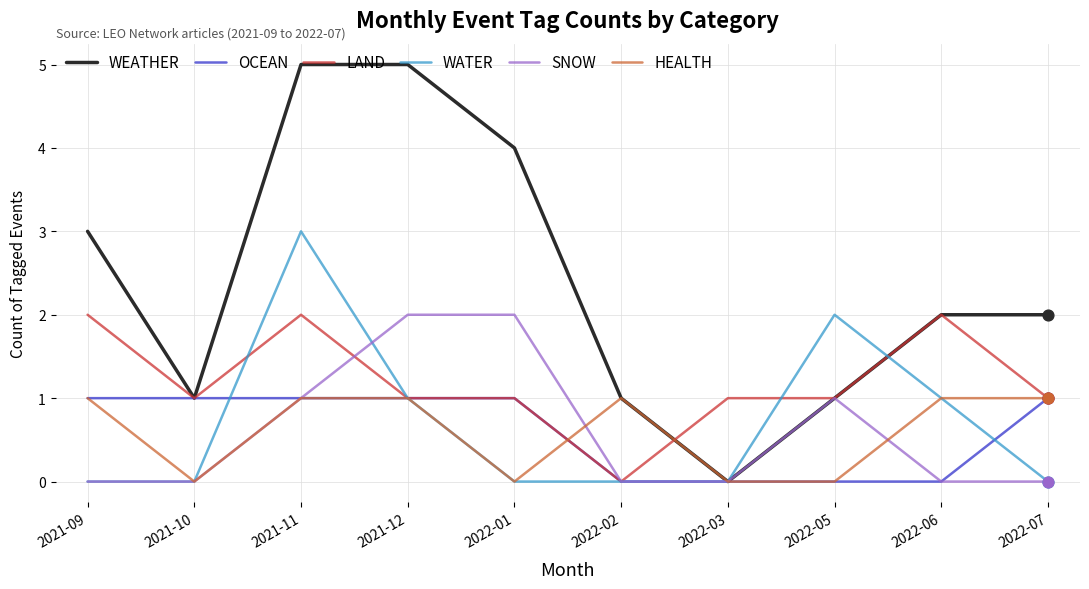

At which category is the sum across all series the highest?

2021-11